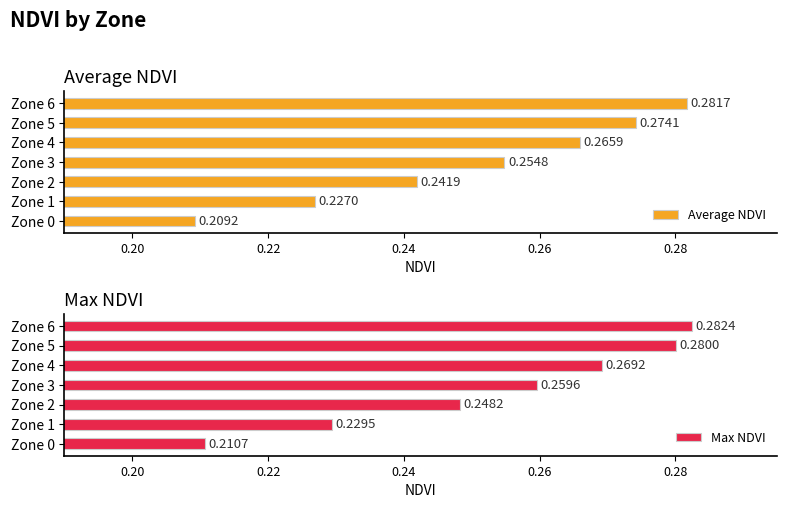

Rank the categories by Max NDVI value from lowest to highest.

Zone 0, Zone 1, Zone 2, Zone 3, Zone 4, Zone 5, Zone 6